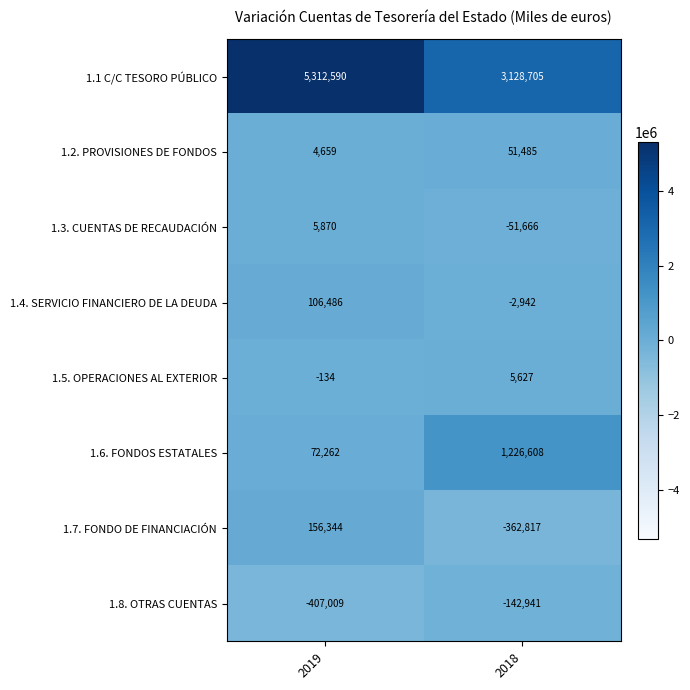

Reading right to left, list all the values displayed in this chart.

1.1 C/C TESORO PÚBLICO: 2018=3128705	2019=5312590
1.2. PROVISIONES DE FONDOS: 2018=51485	2019=4659
1.3. CUENTAS DE RECAUDACIÓN: 2018=-51666	2019=5870
1.4. SERVICIO FINANCIERO DE LA DEUDA: 2018=-2942	2019=106486
1.5. OPERACIONES AL EXTERIOR: 2018=5627	2019=-134
1.6. FONDOS ESTATALES: 2018=1226608	2019=72262
1.7. FONDO DE FINANCIACIÓN: 2018=-362817	2019=156344
1.8. OTRAS CUENTAS: 2018=-142941	2019=-407009